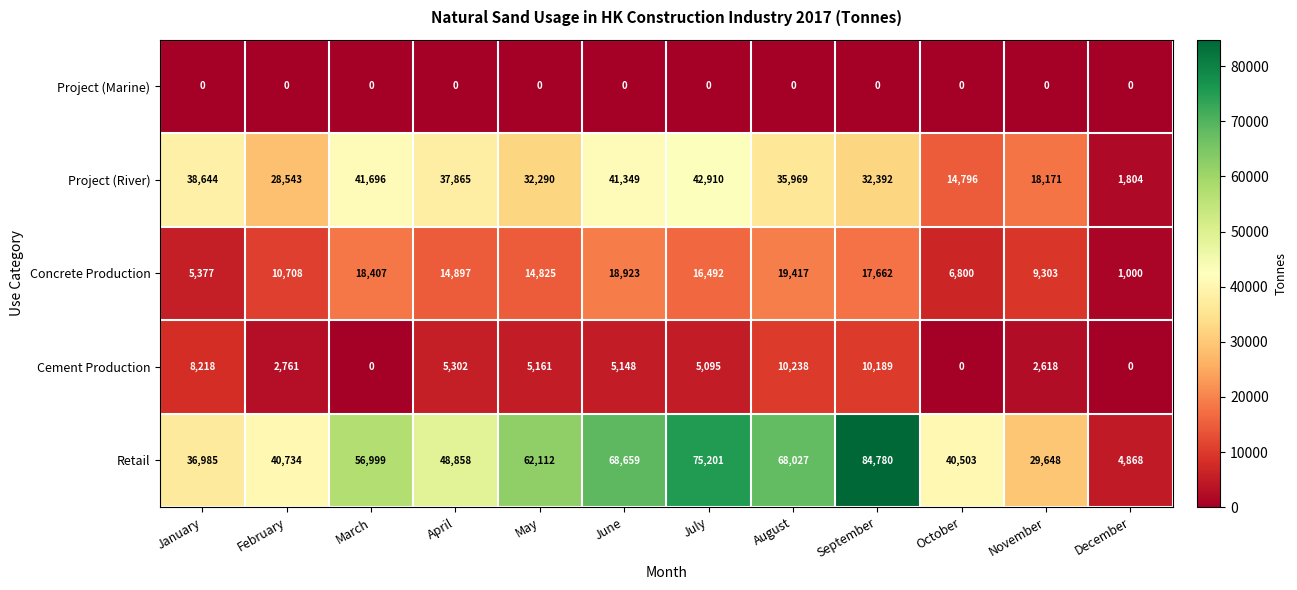

What is the spread (max minus min) of values at December?

4868